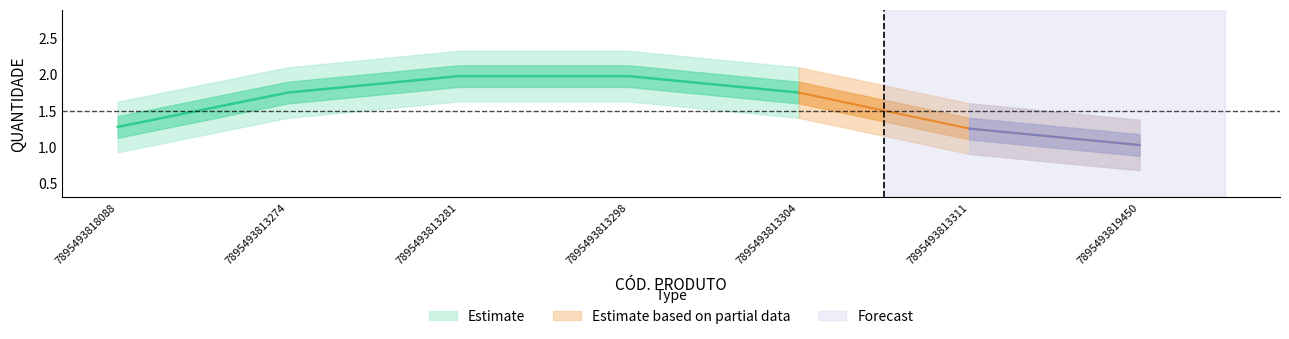

What is the label of the 2nd point from the left?

7895493813274